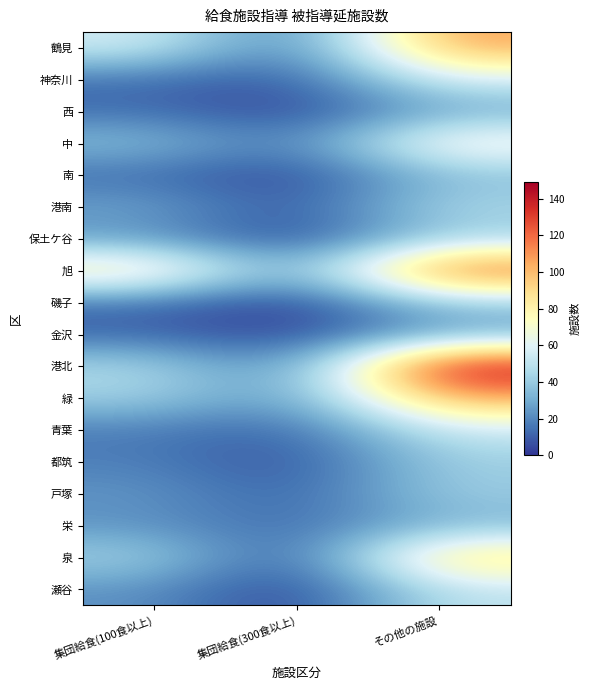

Rank the series at その他の施設 from highest to lowest value.

港北, 旭, 鶴見, 緑, 泉, 中, 神奈川, 青葉, 瀬谷, 港南, 保土ケ谷, 都筑, 磯子, 戸塚, 南, 栄, 西, 金沢